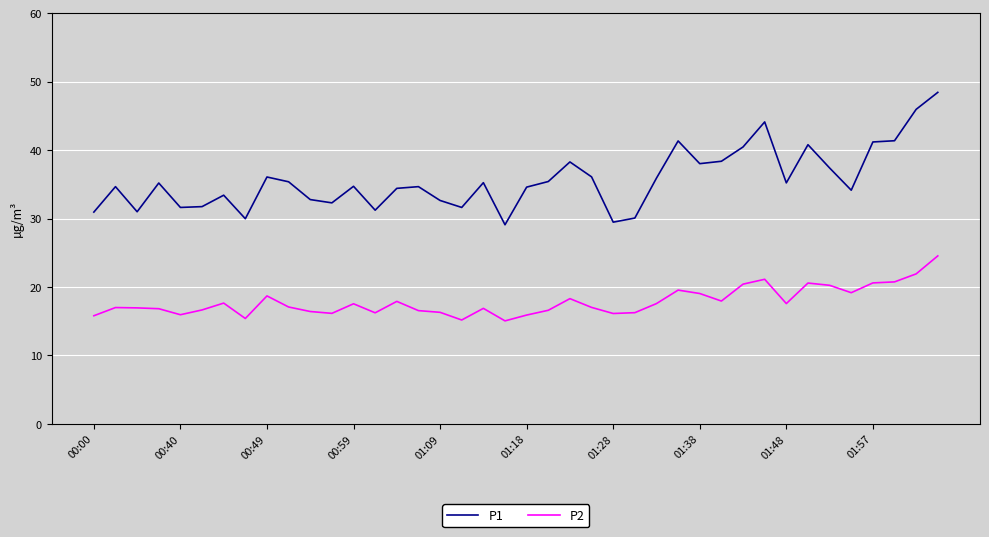

What is the smallest value displayed?

15.1